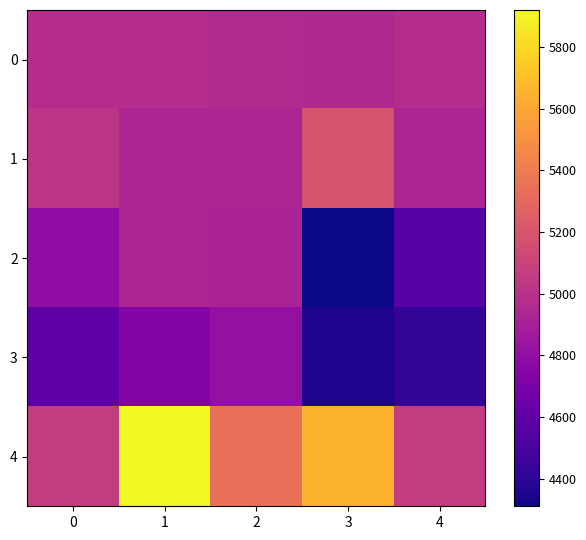

What is the spread (max minus min) of values at 1?

1182